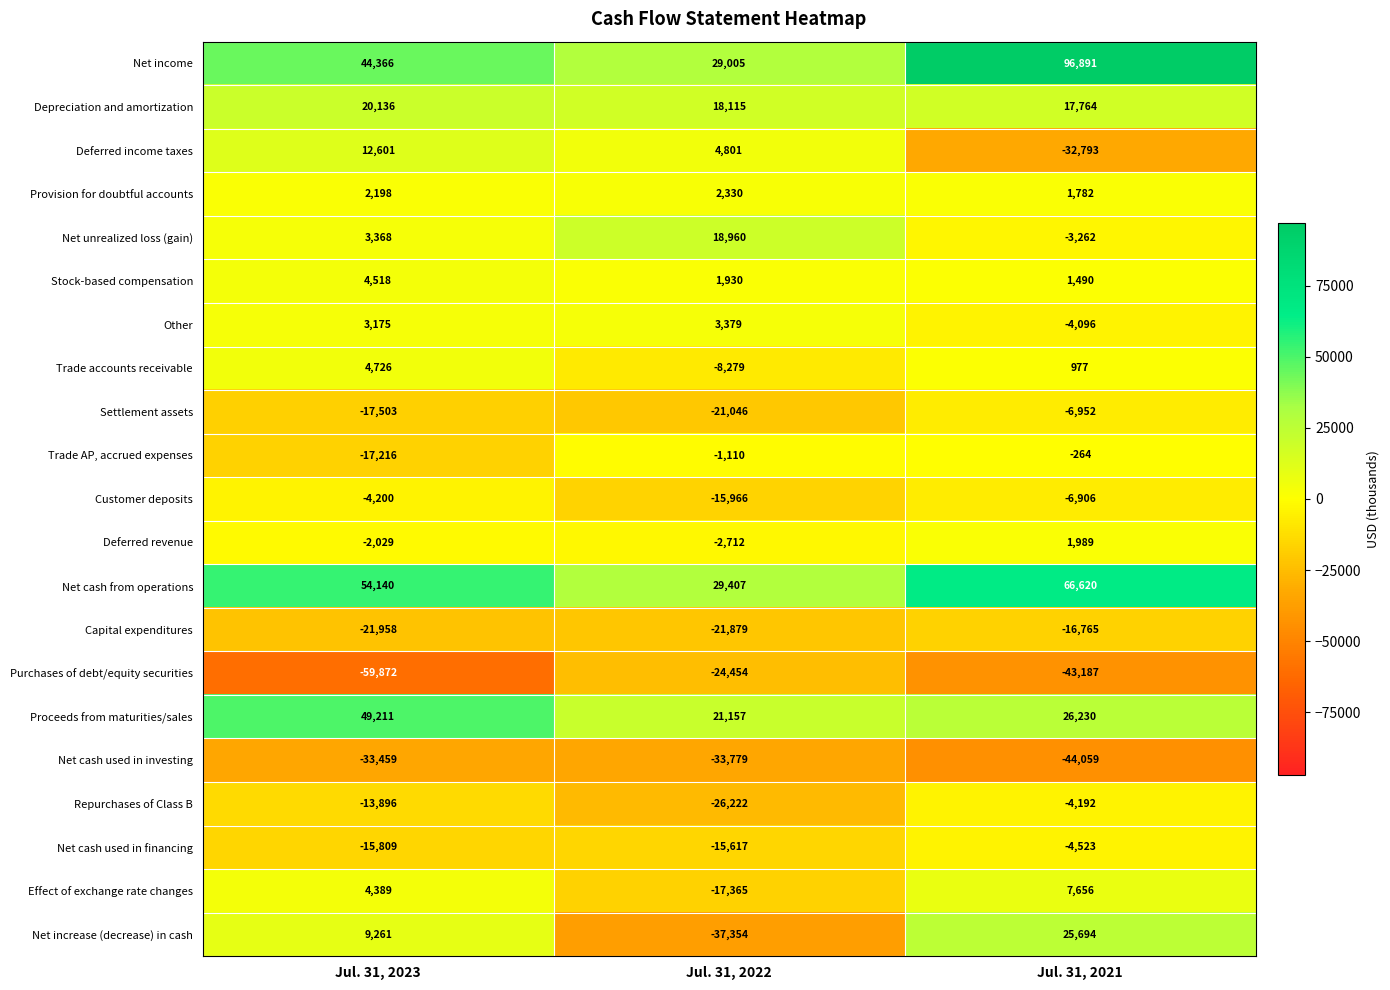

What is the approximate value of Provision for doubtful accounts at Jul. 31, 2021?

1782